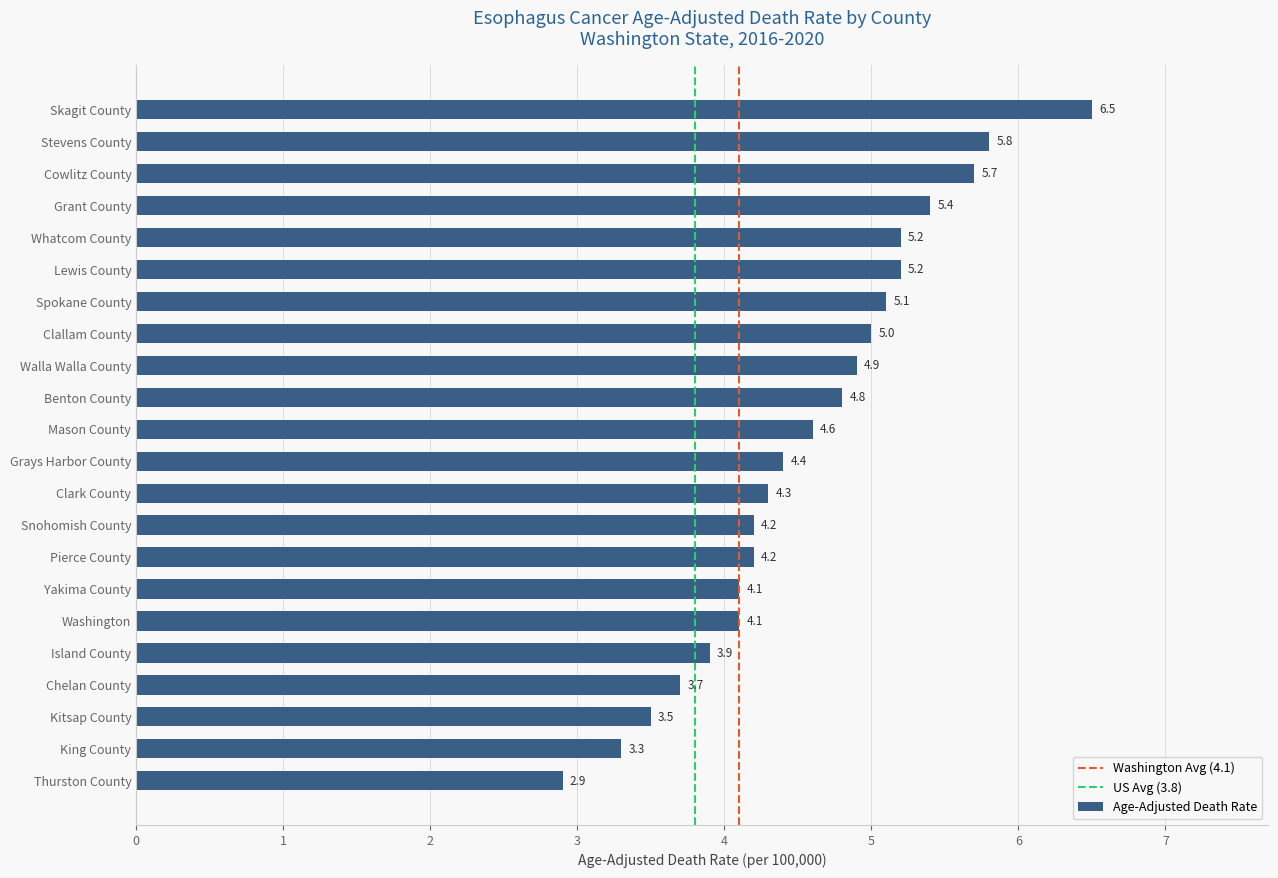

What is the difference between the values at Cowlitz County and Island County?

1.8